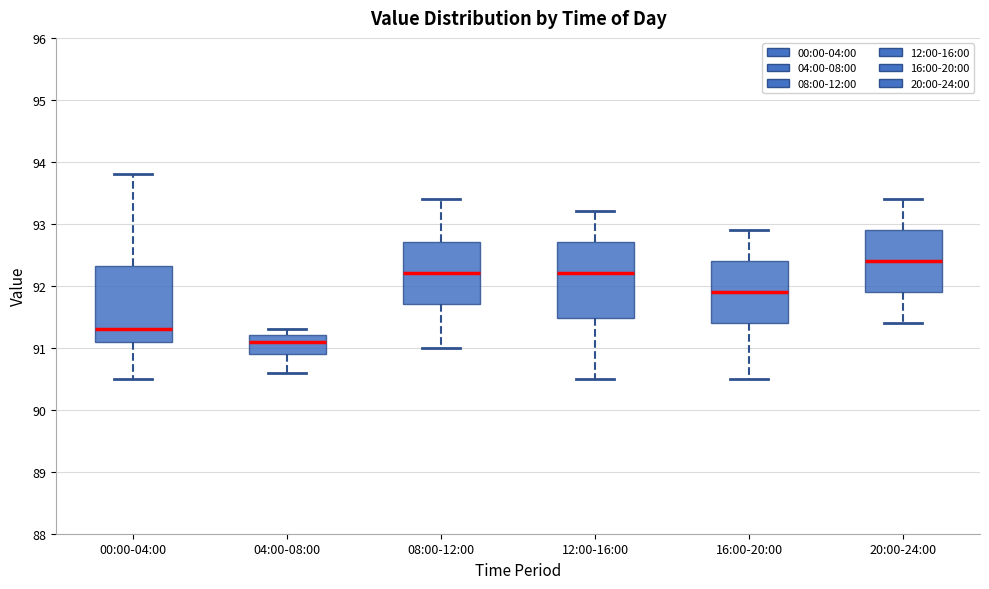

Where is the upper edge of the box for 00:00-04:00 on the y-axis? The values are not printed on the chart, so give them approximately, as read against the axis.

92.3